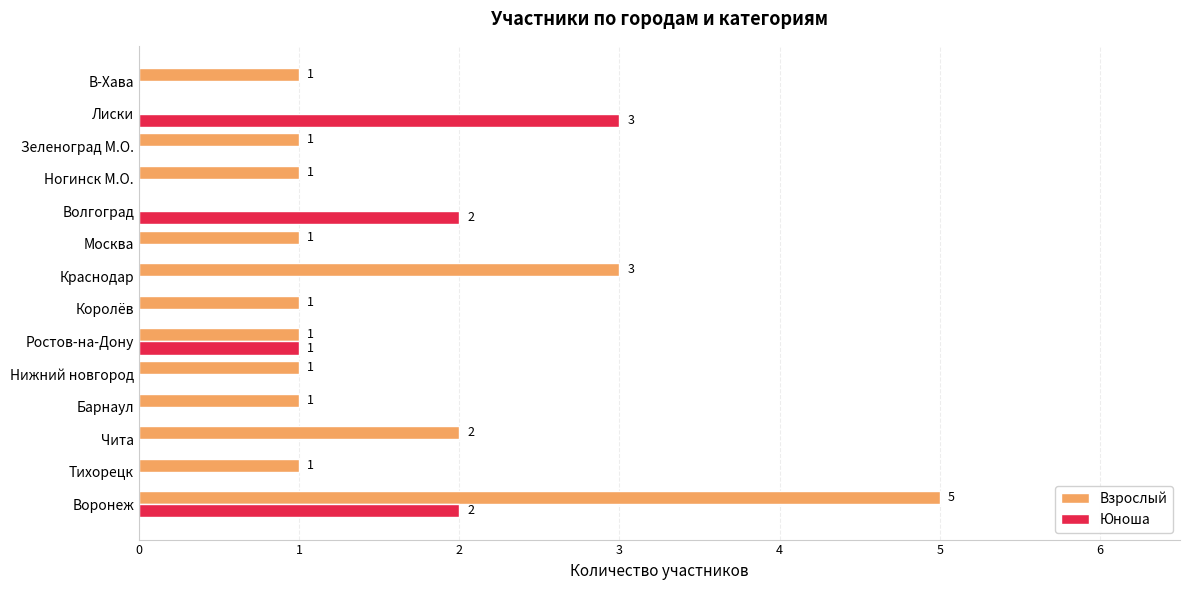

What are all the series names shown in the legend?

Взрослый, Юноша